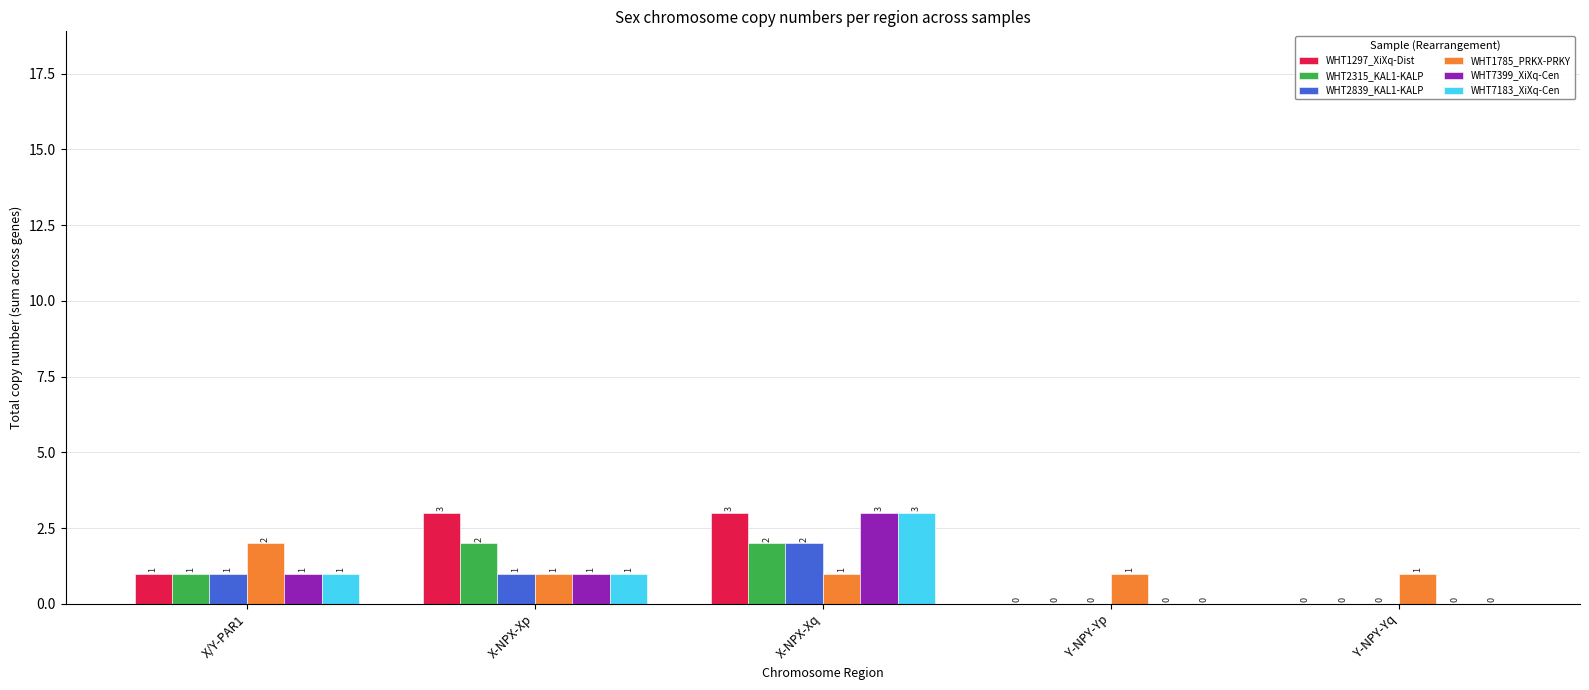

The value of WHT7183_XiXq-Cen at Y-NPY-Yp is 0. True or false?

True